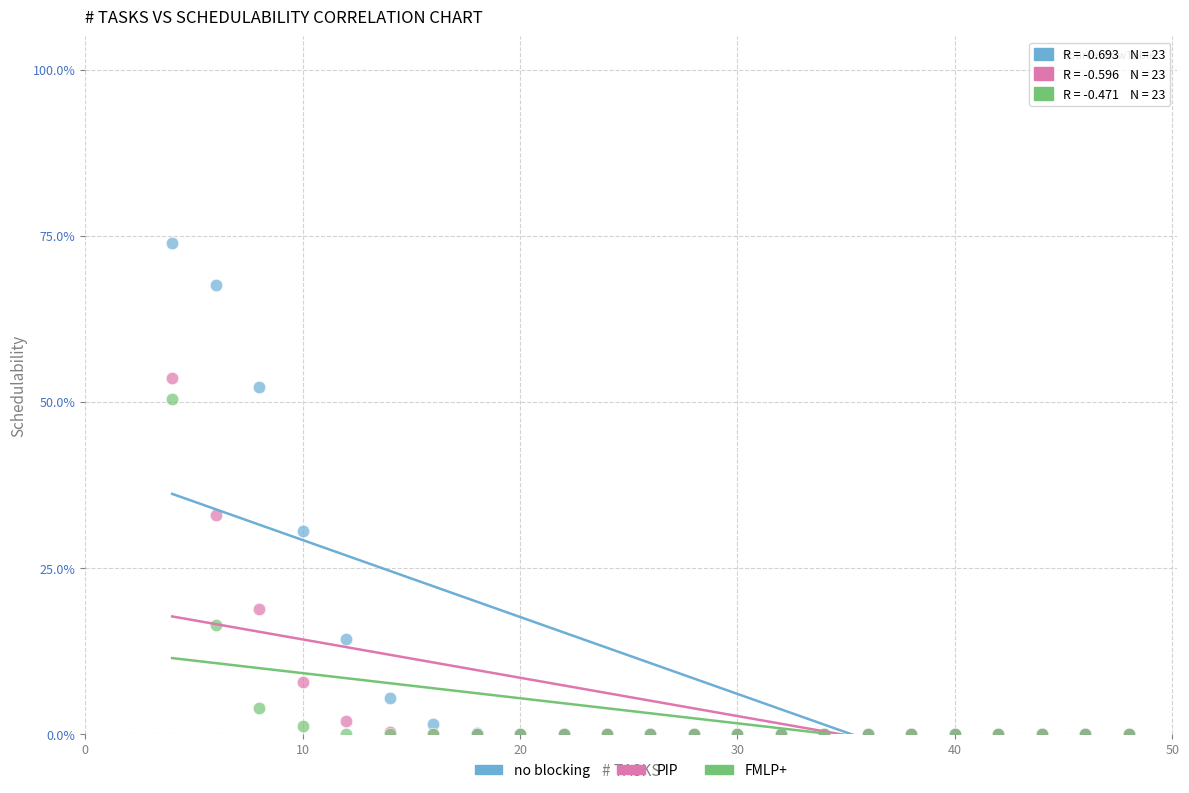

What are all the series names shown in the legend?

no blocking, PIP, FMLP+